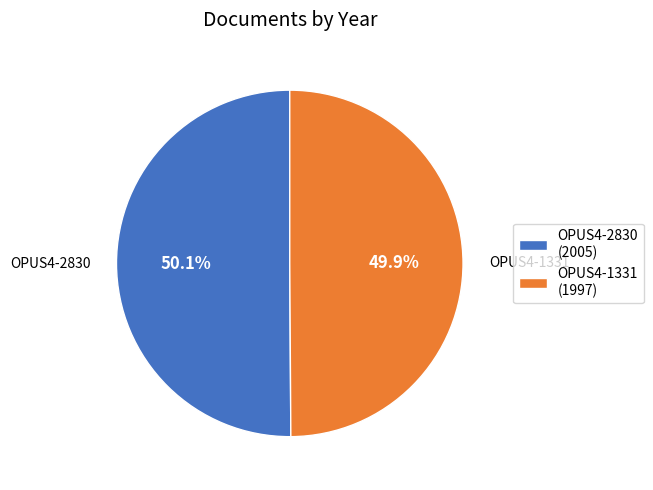

Is the sum of OPUS4-1331 and OPUS4-2830 greater than half?

Yes